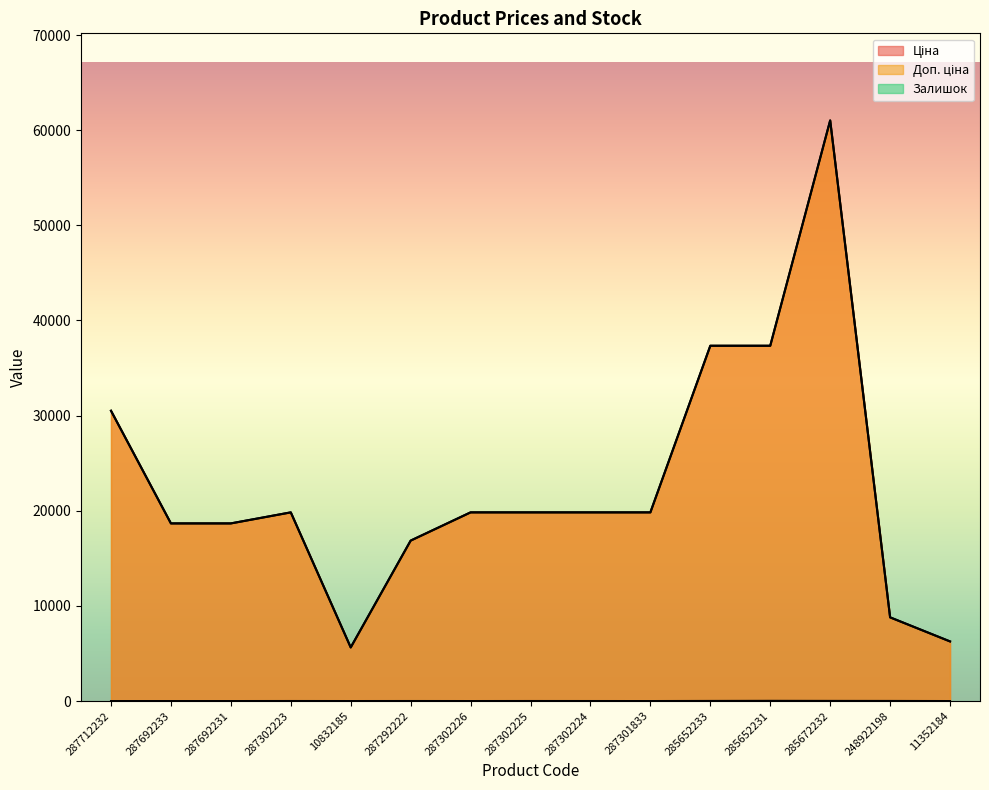

What is the minimum value for Ціна?

5636.0